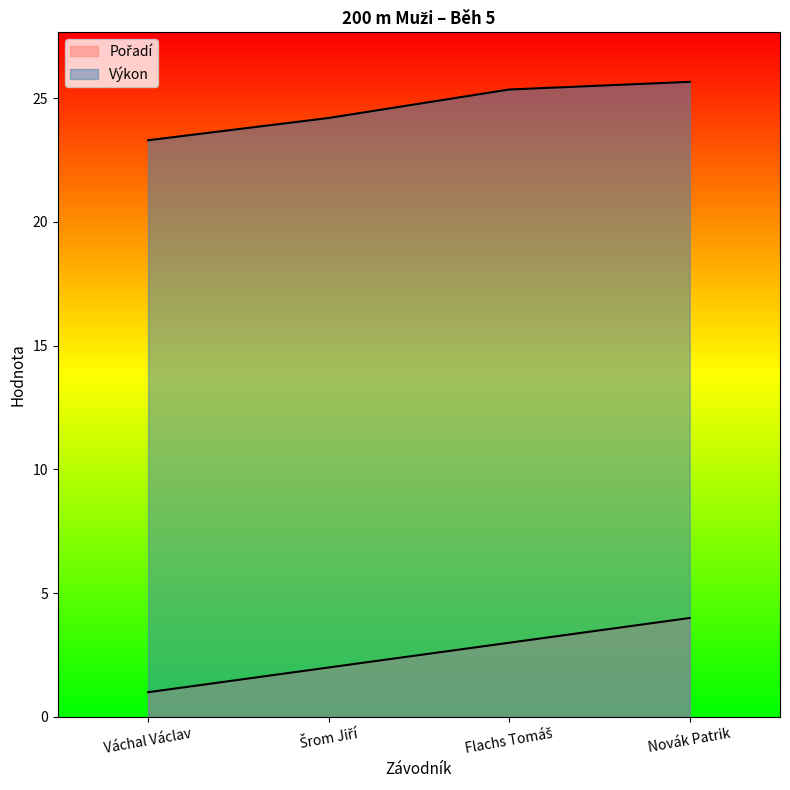

What are all the series names shown in the legend?

Pořadí, Výkon